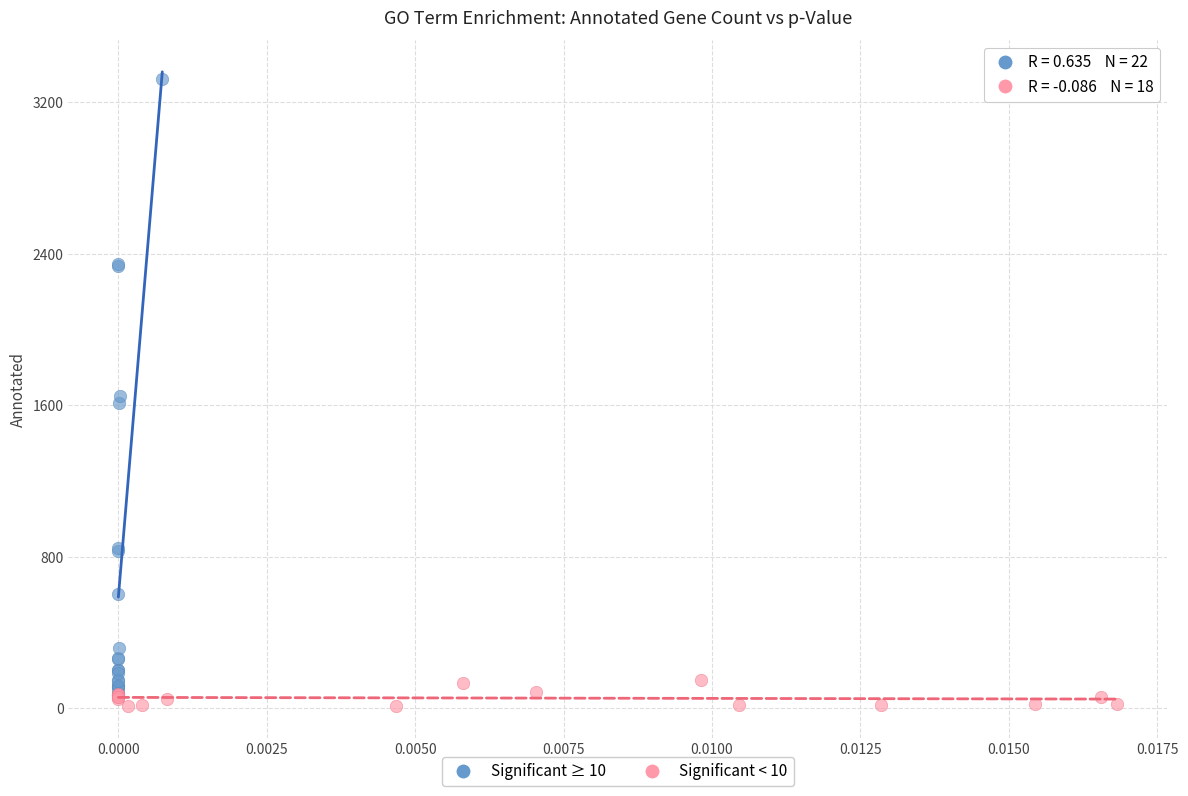

What are all the series names shown in the legend?

Significant ≥ 10, Significant < 10